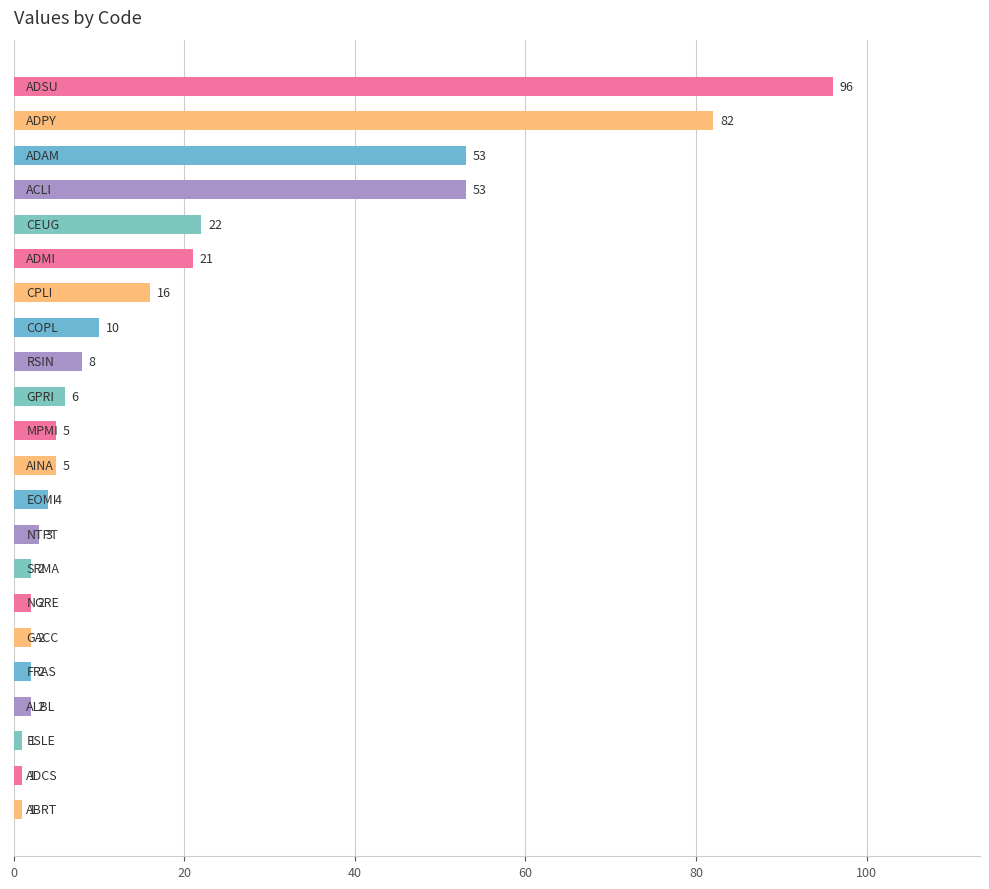

What is the average value?

18